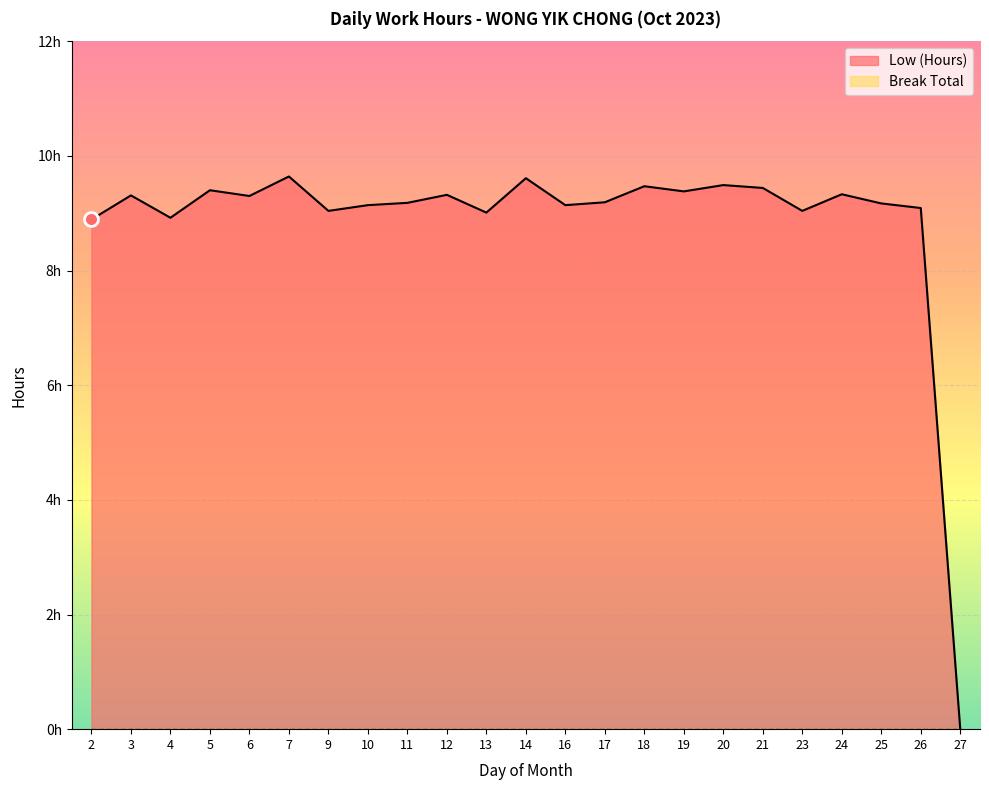

Where is the data nearest to the value 4?

27